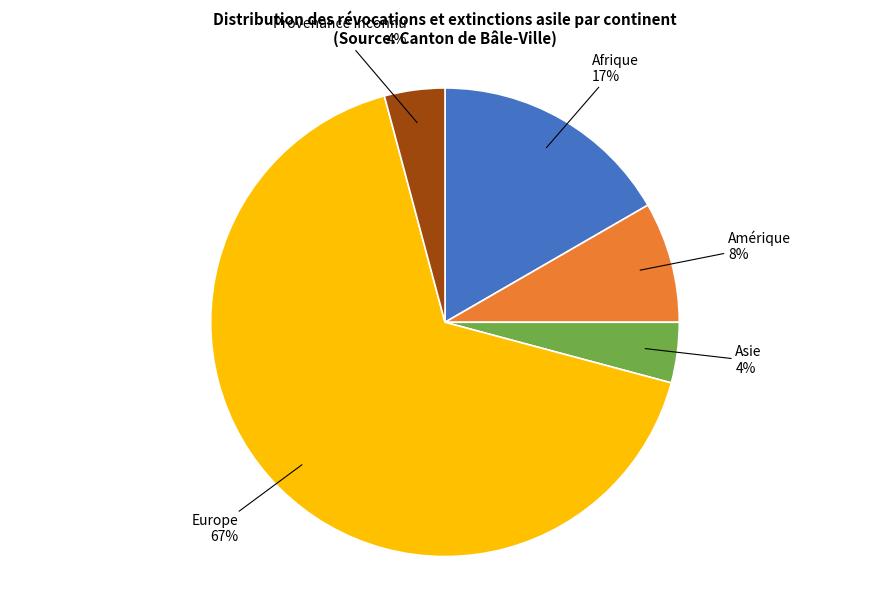

Which has a higher value, Asie or Europe?

Europe